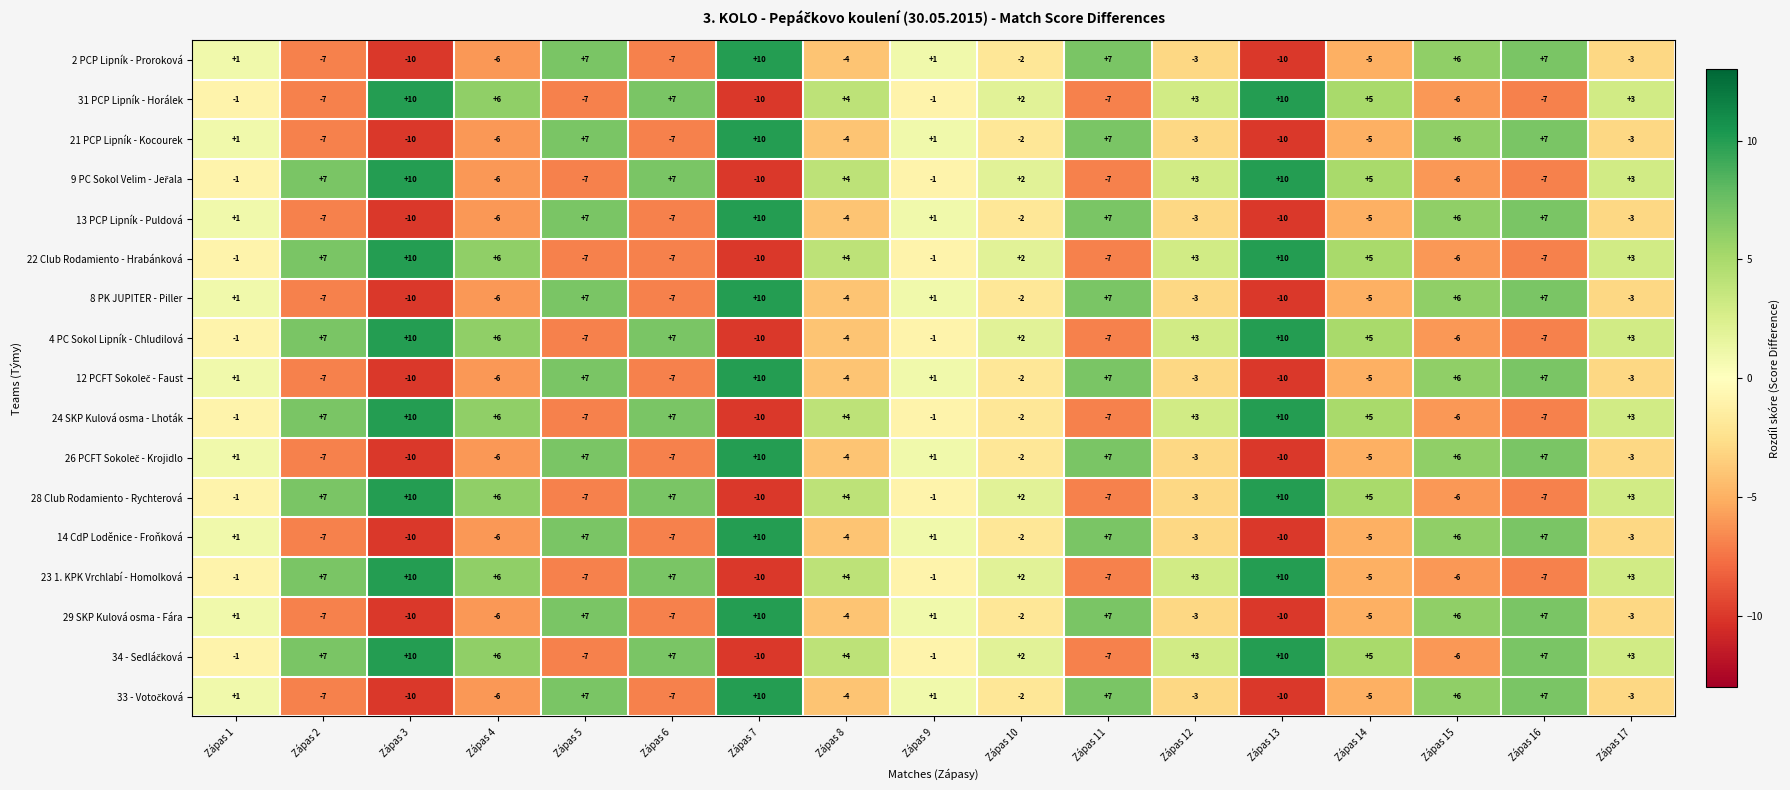

At which category is the sum across all series the highest?

Zápas 16